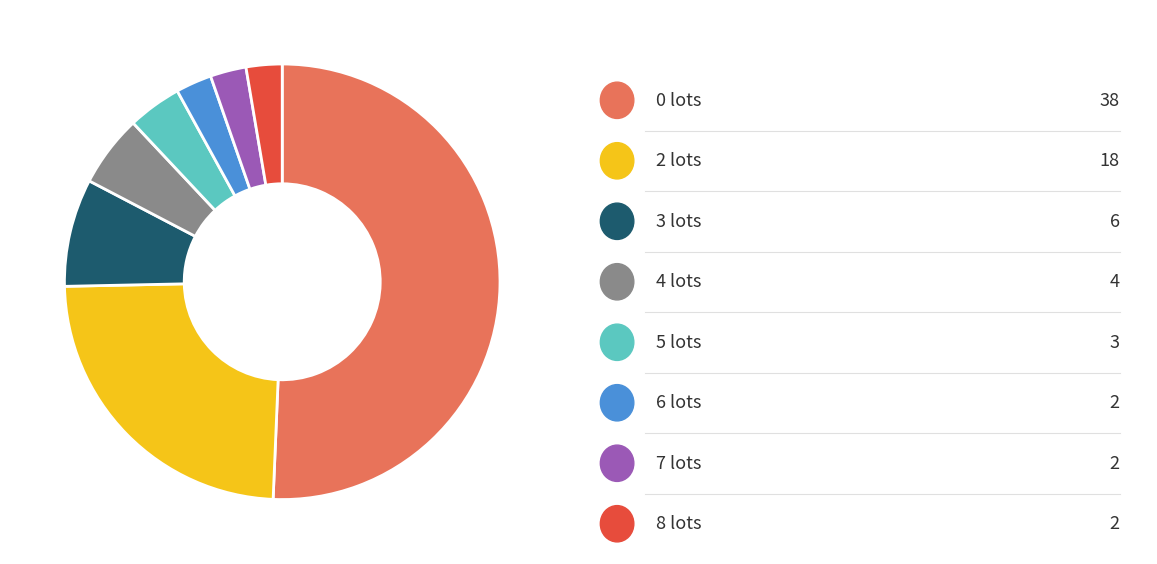

Is there a majority slice in this chart?

Yes